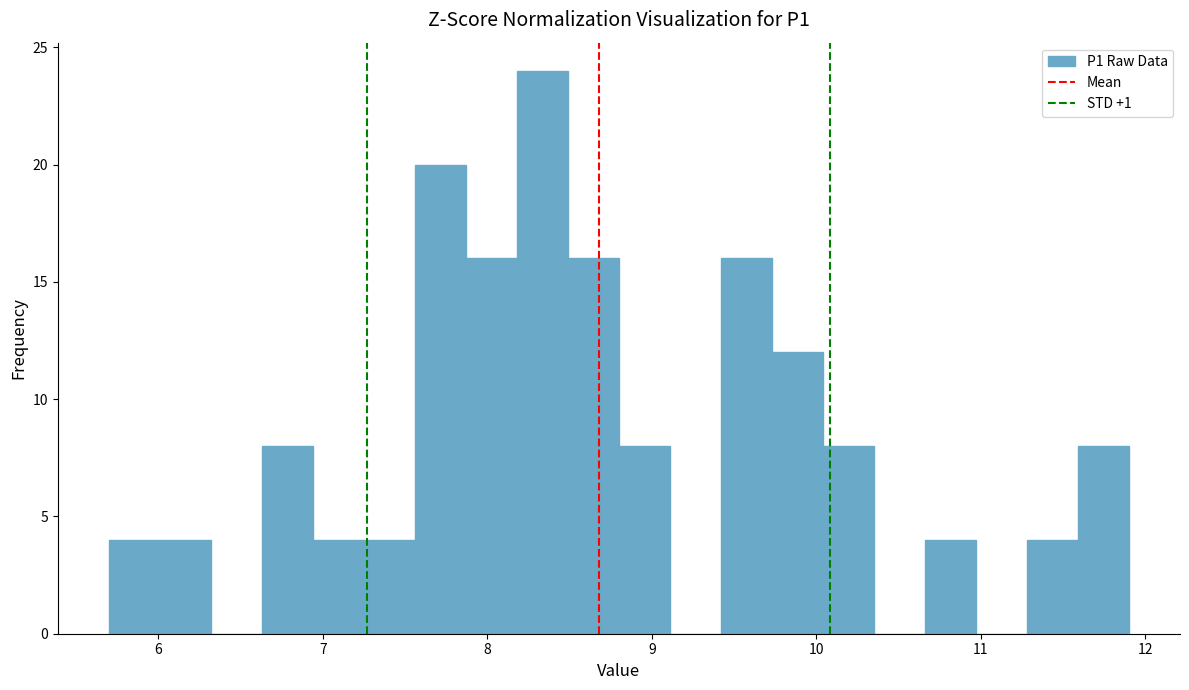

Around what value on the x-axis is the tallest bar? Give the approximate position of its centre, as read against the axis.

8.3